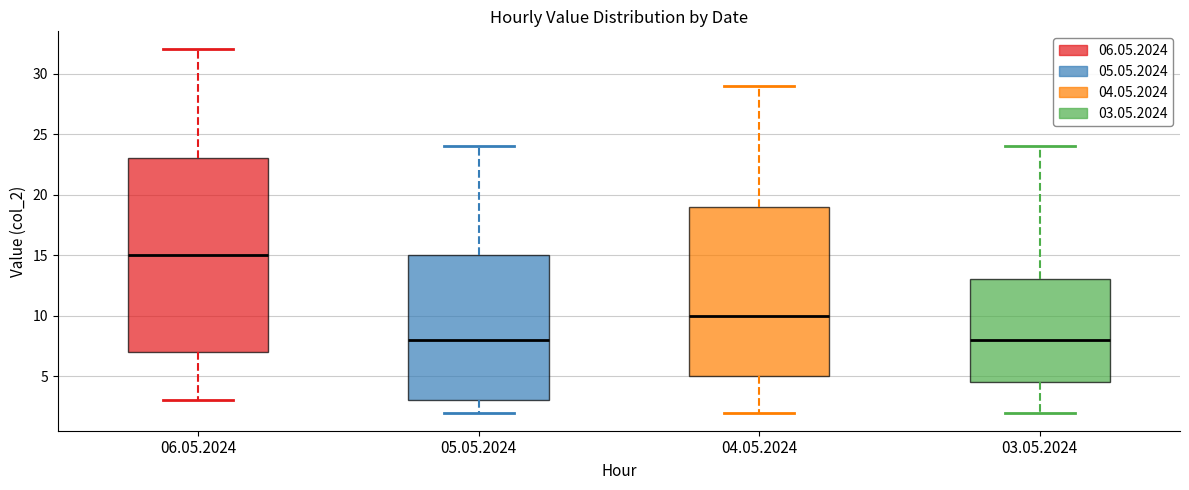

Comparing the boxes themselves (not the whiskers), which one is the tallest?

06.05.2024